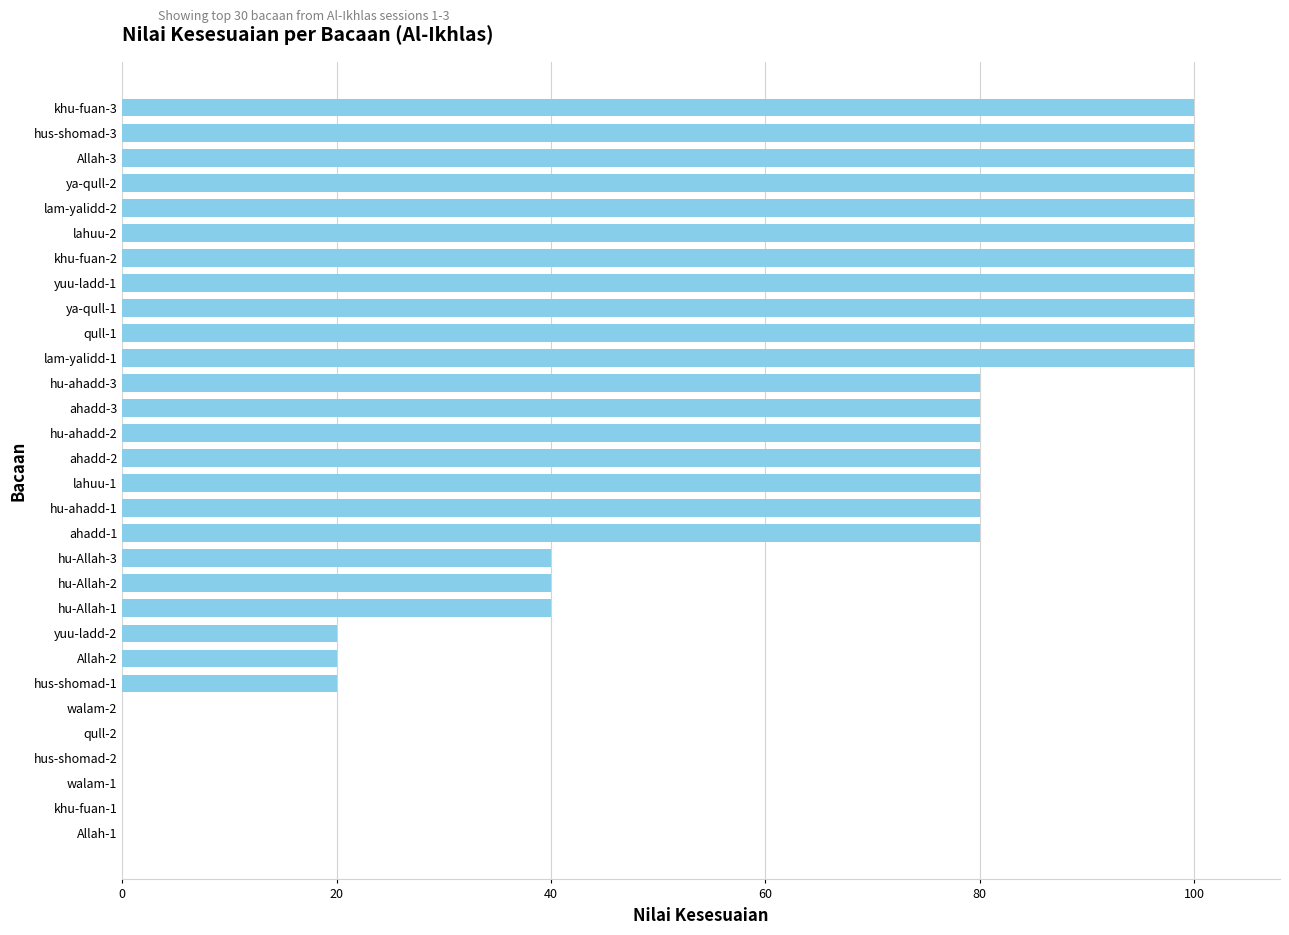

True or false: the data shows 80 at ahadd-3.

True